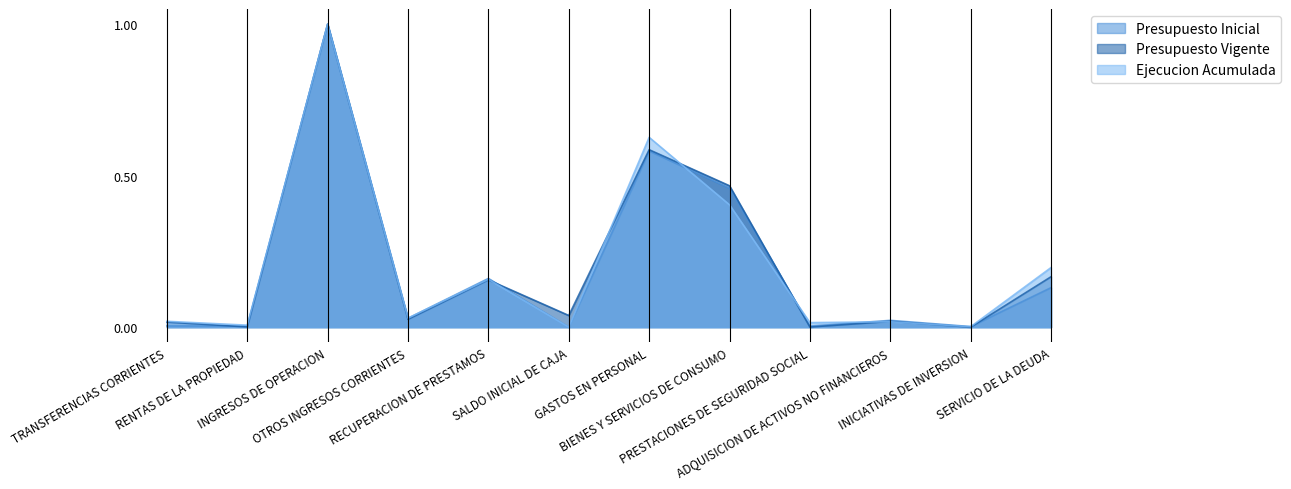

Reading right to left, transcribe all the data shown in this chart.

Presupuesto Inicial: SERVICIO DE LA DEUDA=0.1	INICIATIVAS DE INVERSION=0.0	ADQUISICION DE ACTIVOS NO FINANCIEROS=0.0	PRESTACIONES DE SEGURIDAD SOCIAL=0.0	BIENES Y SERVICIOS DE CONSUMO=0.5	GASTOS EN PERSONAL=0.6	SALDO INICIAL DE CAJA=0.0	RECUPERACION DE PRESTAMOS=0.2	OTROS INGRESOS CORRIENTES=0.0	INGRESOS DE OPERACION=1.0	RENTAS DE LA PROPIEDAD=0.0	TRANSFERENCIAS CORRIENTES=0.0
Presupuesto Vigente: SERVICIO DE LA DEUDA=0.2	INICIATIVAS DE INVERSION=0.0	ADQUISICION DE ACTIVOS NO FINANCIEROS=0.0	PRESTACIONES DE SEGURIDAD SOCIAL=0.0	BIENES Y SERVICIOS DE CONSUMO=0.5	GASTOS EN PERSONAL=0.6	SALDO INICIAL DE CAJA=0.0	RECUPERACION DE PRESTAMOS=0.2	OTROS INGRESOS CORRIENTES=0.0	INGRESOS DE OPERACION=1.0	RENTAS DE LA PROPIEDAD=0.0	TRANSFERENCIAS CORRIENTES=0.0
Ejecucion Acumulada: SERVICIO DE LA DEUDA=0.2	INICIATIVAS DE INVERSION=0.0	ADQUISICION DE ACTIVOS NO FINANCIEROS=0.0	PRESTACIONES DE SEGURIDAD SOCIAL=0.0	BIENES Y SERVICIOS DE CONSUMO=0.4	GASTOS EN PERSONAL=0.6	SALDO INICIAL DE CAJA=0.0	RECUPERACION DE PRESTAMOS=0.2	OTROS INGRESOS CORRIENTES=0.0	INGRESOS DE OPERACION=1.0	RENTAS DE LA PROPIEDAD=0.0	TRANSFERENCIAS CORRIENTES=0.0